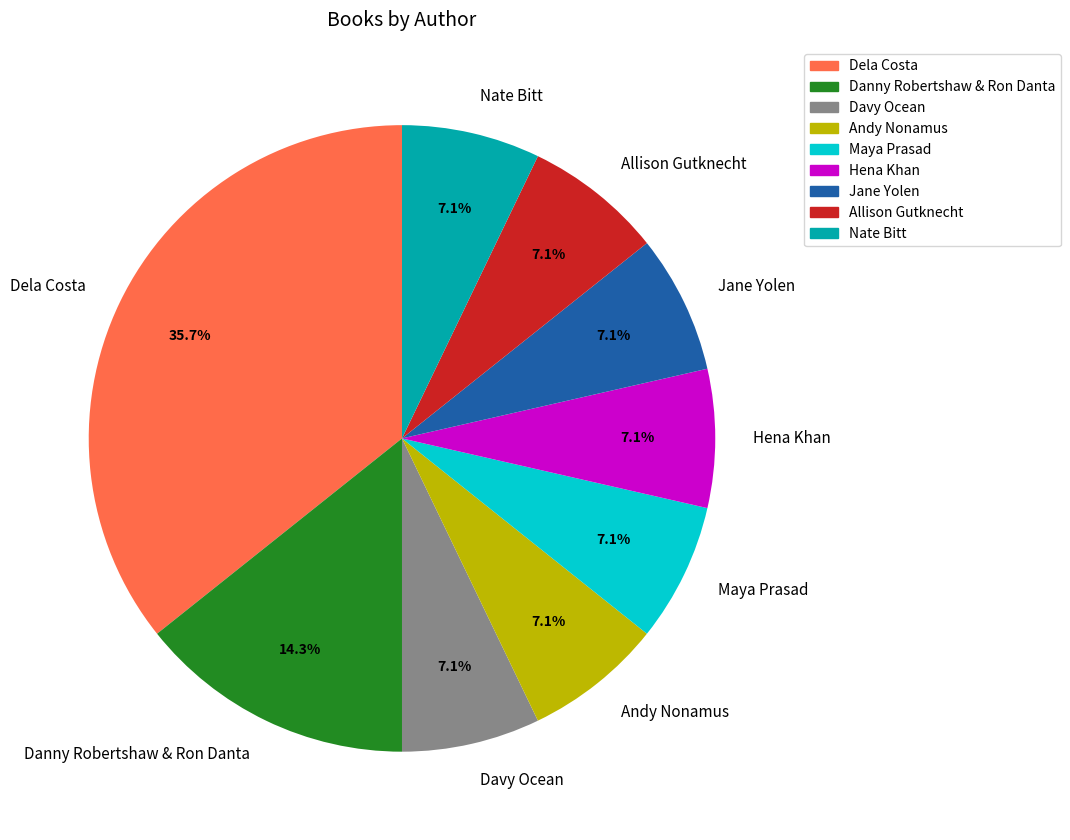

Approximately how many times larger is the value at Davy Ocean compared to Hena Khan?

1.0